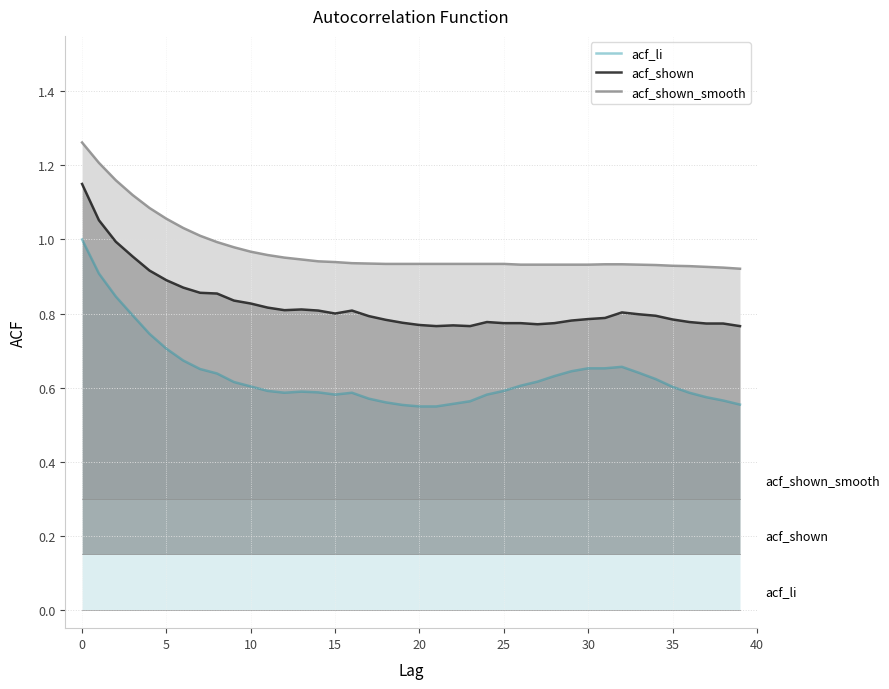

The acf_shown series shows 0.8 at 24. True or false?

True